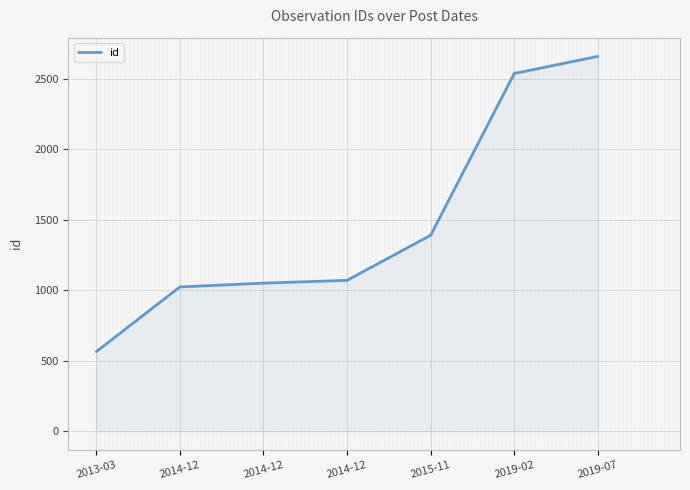

Rank the categories by value from lowest to highest.

2013-03, 2014-12, 2014-12, 2014-12, 2015-11, 2019-02, 2019-07